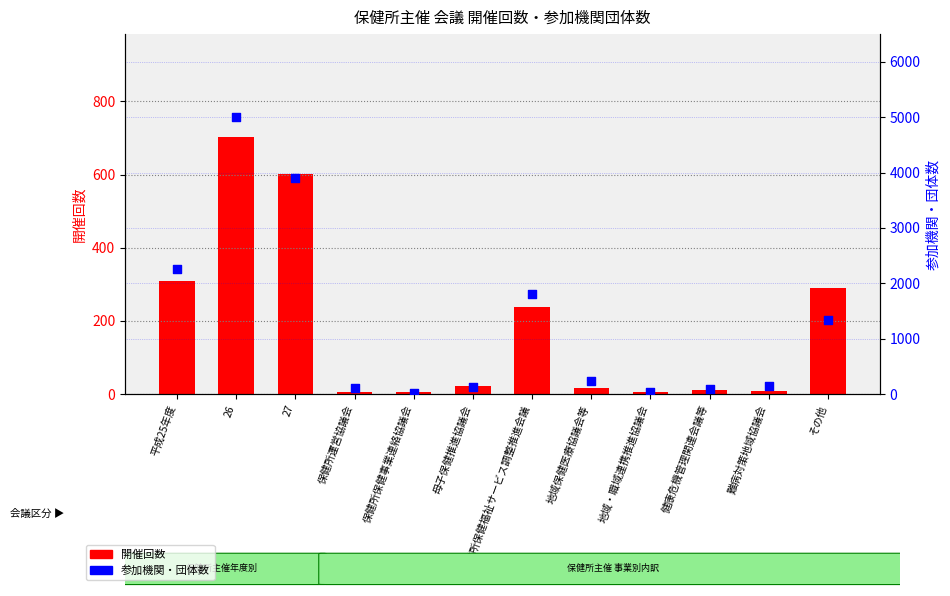

At which category is the sum across all series the highest?

26